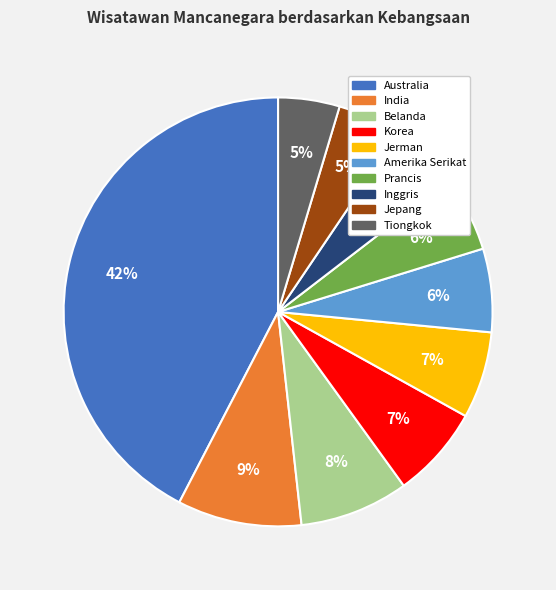

What is the largest slice in the pie chart?

Australia